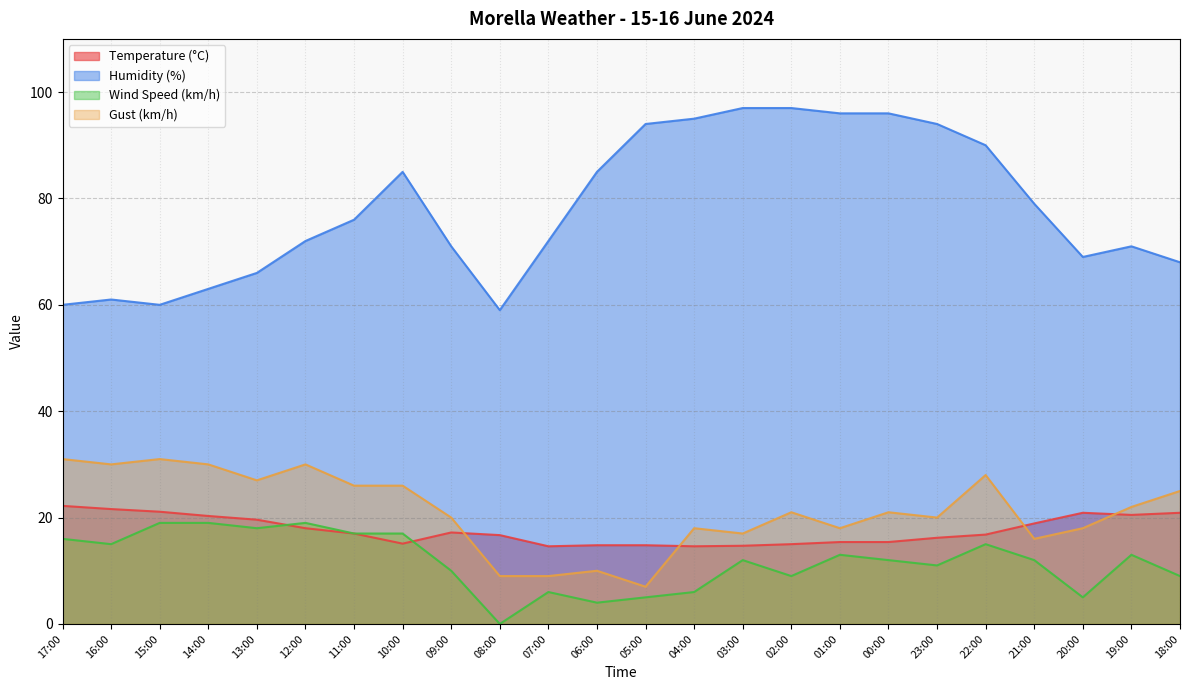

Reading left to right, list all the values displayed in this chart.

Temperature (°C): 17:00=22.2	16:00=21.6	15:00=21.1	14:00=20.3	13:00=19.6	12:00=18.0	11:00=17.0	10:00=15.1	09:00=17.2	08:00=16.7	07:00=14.6	06:00=14.8	05:00=14.8	04:00=14.6	03:00=14.7	02:00=15.0	01:00=15.4	00:00=15.4	23:00=16.2	22:00=16.8	21:00=18.9	20:00=20.9	19:00=20.5	18:00=20.9
Humidity (%): 17:00=60.0	16:00=61.0	15:00=60.0	14:00=63.0	13:00=66.0	12:00=72.0	11:00=76.0	10:00=85.0	09:00=71.0	08:00=59.0	07:00=72.0	06:00=85.0	05:00=94.0	04:00=95.0	03:00=97.0	02:00=97.0	01:00=96.0	00:00=96.0	23:00=94.0	22:00=90.0	21:00=79.0	20:00=69.0	19:00=71.0	18:00=68.0
Wind Speed (km/h): 17:00=16.0	16:00=15.0	15:00=19.0	14:00=19.0	13:00=18.0	12:00=19.0	11:00=17.0	10:00=17.0	09:00=10.0	08:00=0.0	07:00=6.0	06:00=4.0	05:00=5.0	04:00=6.0	03:00=12.0	02:00=9.0	01:00=13.0	00:00=12.0	23:00=11.0	22:00=15.0	21:00=12.0	20:00=5.0	19:00=13.0	18:00=9.0
Gust (km/h): 17:00=31.0	16:00=30.0	15:00=31.0	14:00=30.0	13:00=27.0	12:00=30.0	11:00=26.0	10:00=26.0	09:00=20.0	08:00=9.0	07:00=9.0	06:00=10.0	05:00=7.0	04:00=18.0	03:00=17.0	02:00=21.0	01:00=18.0	00:00=21.0	23:00=20.0	22:00=28.0	21:00=16.0	20:00=18.0	19:00=22.0	18:00=25.0